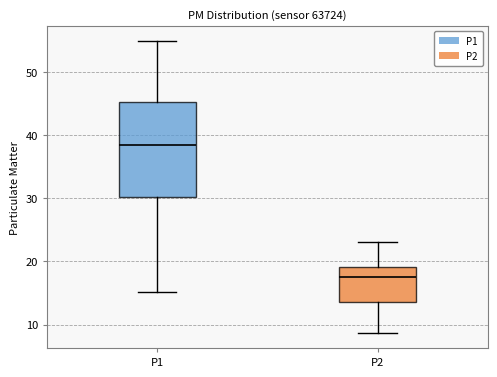

Comparing the boxes themselves (not the whiskers), which one is the tallest?

P1